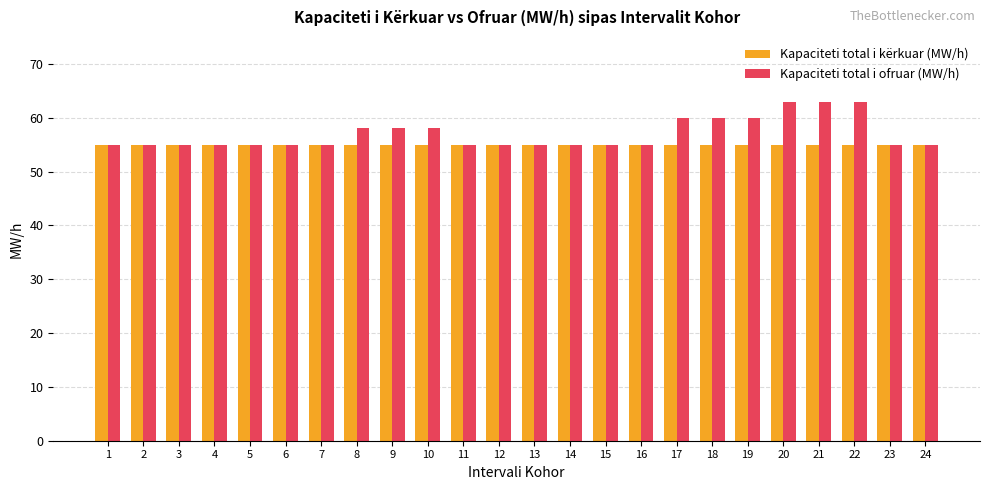

Is the value of Kapaciteti total i kërkuar (MW/h) at 13 greater than the value of Kapaciteti total i ofruar (MW/h) at 18?

No